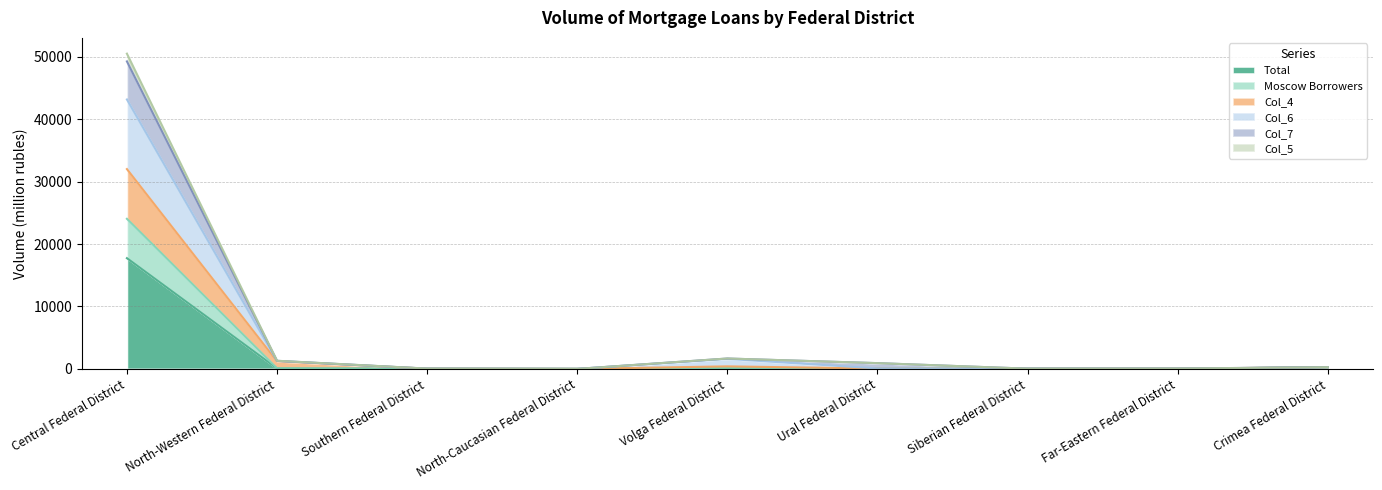

What is the spread (max minus min) of values at Volga Federal District?

1547